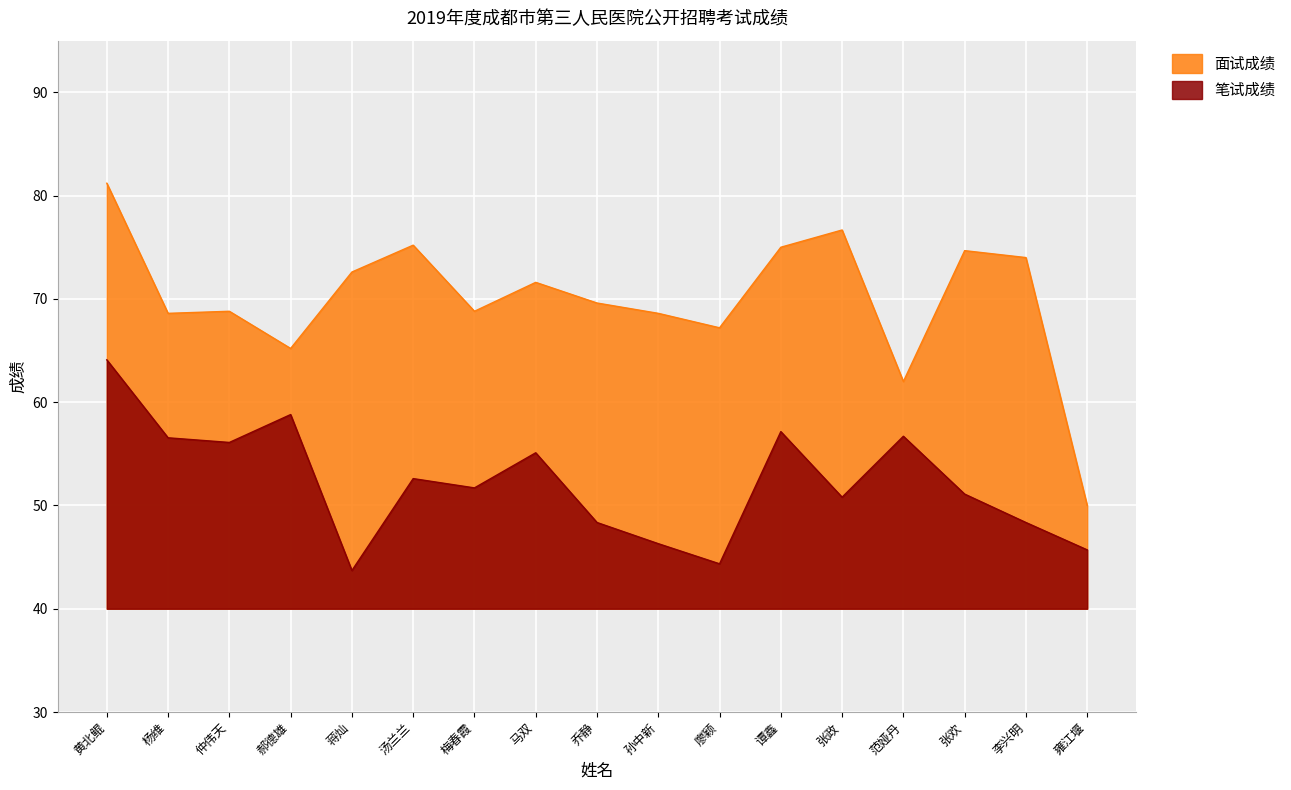

At which category does the chart reach its minimum across all series?

蒋灿